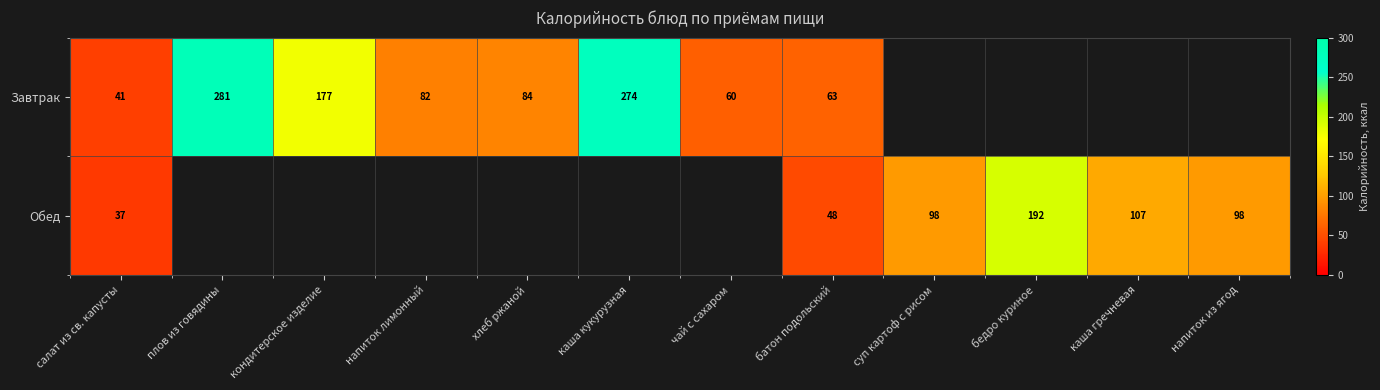

The Завтрак series shows 177 at кондитерское изделие. True or false?

True